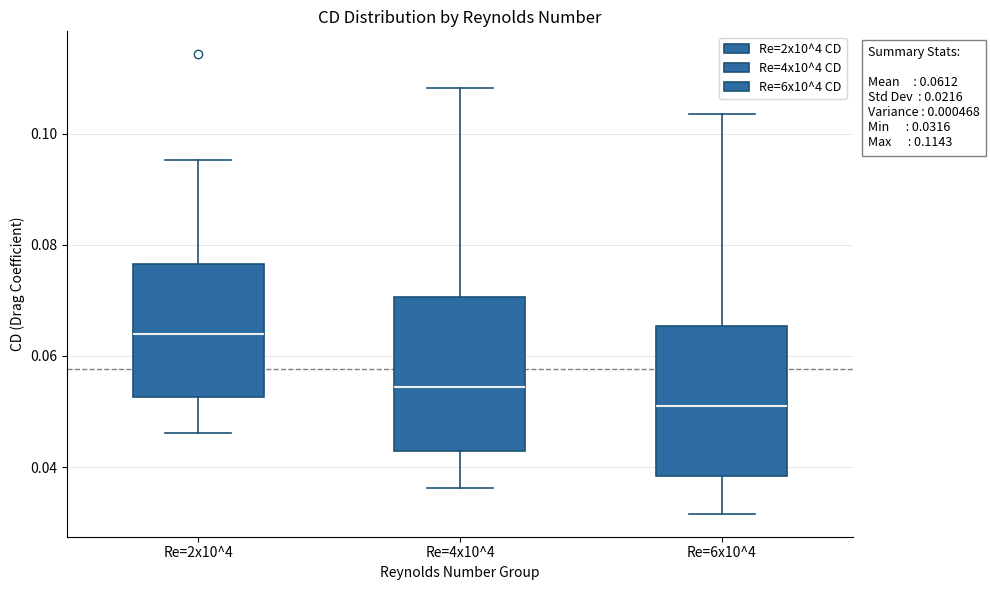

Which box's median line is the highest?

Re=2x10^4